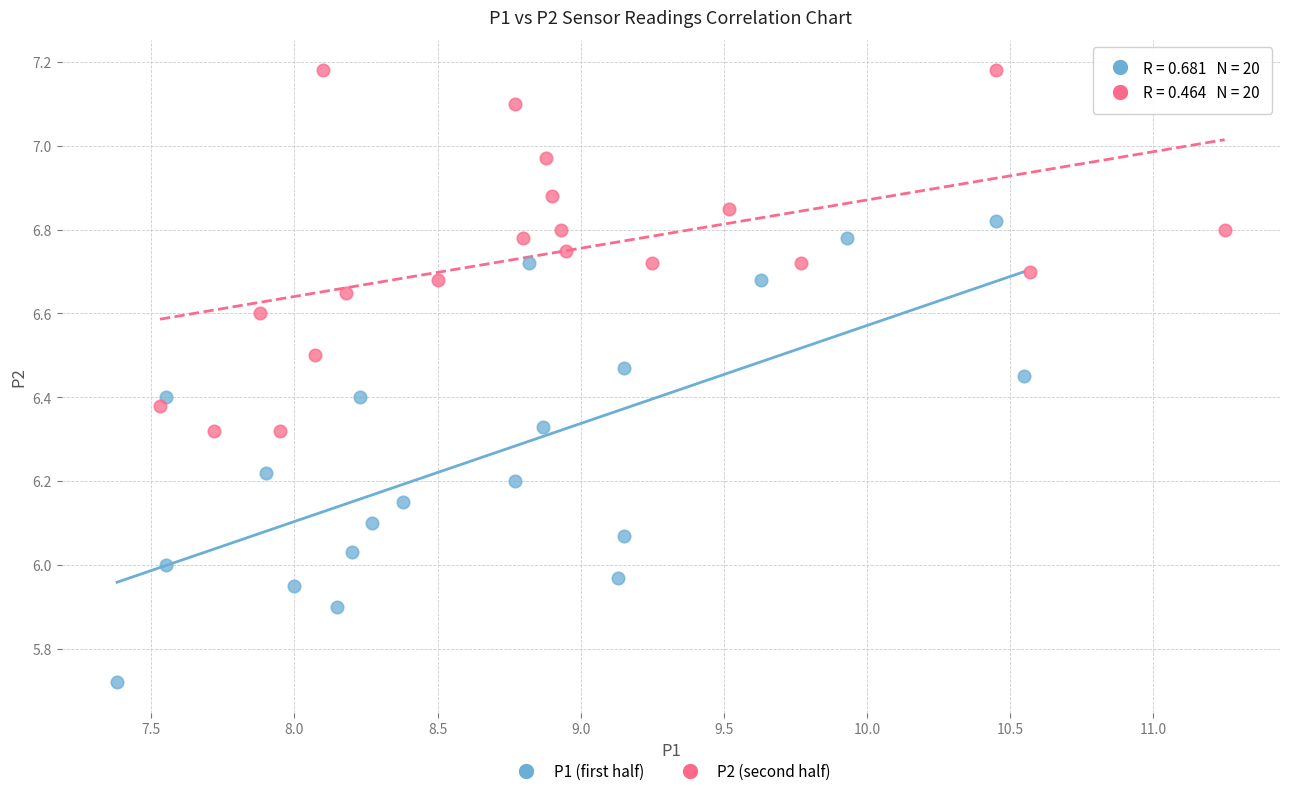

Which series has the widest spread of Y values?

P1 (first half)